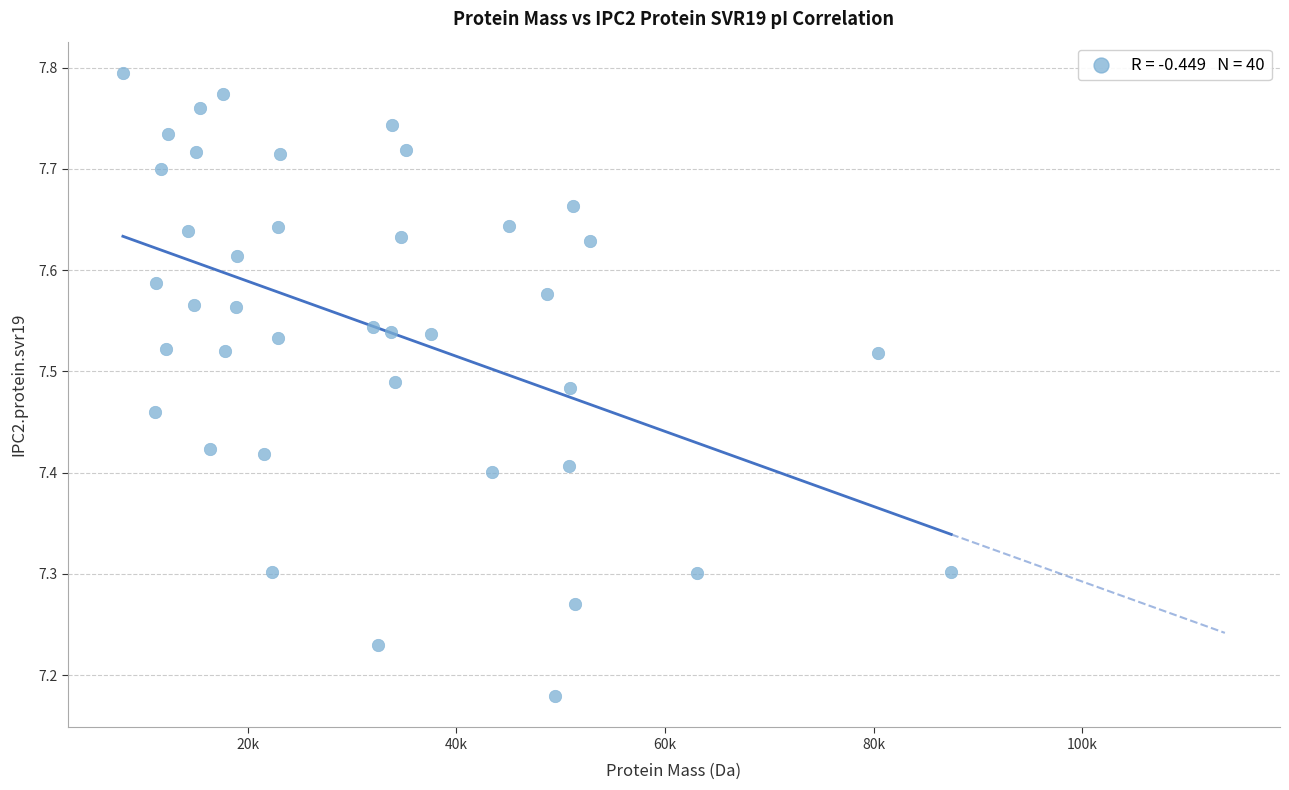

What is the range of X values (max minus min)?

79386.0